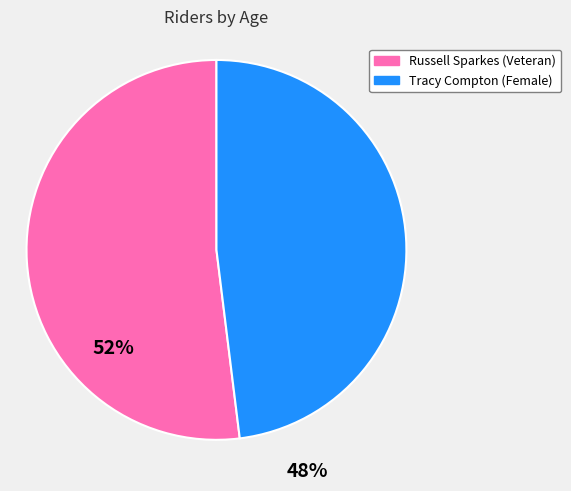

Rank the categories by value from highest to lowest.

Russell Sparkes (Veteran), Tracy Compton (Female)